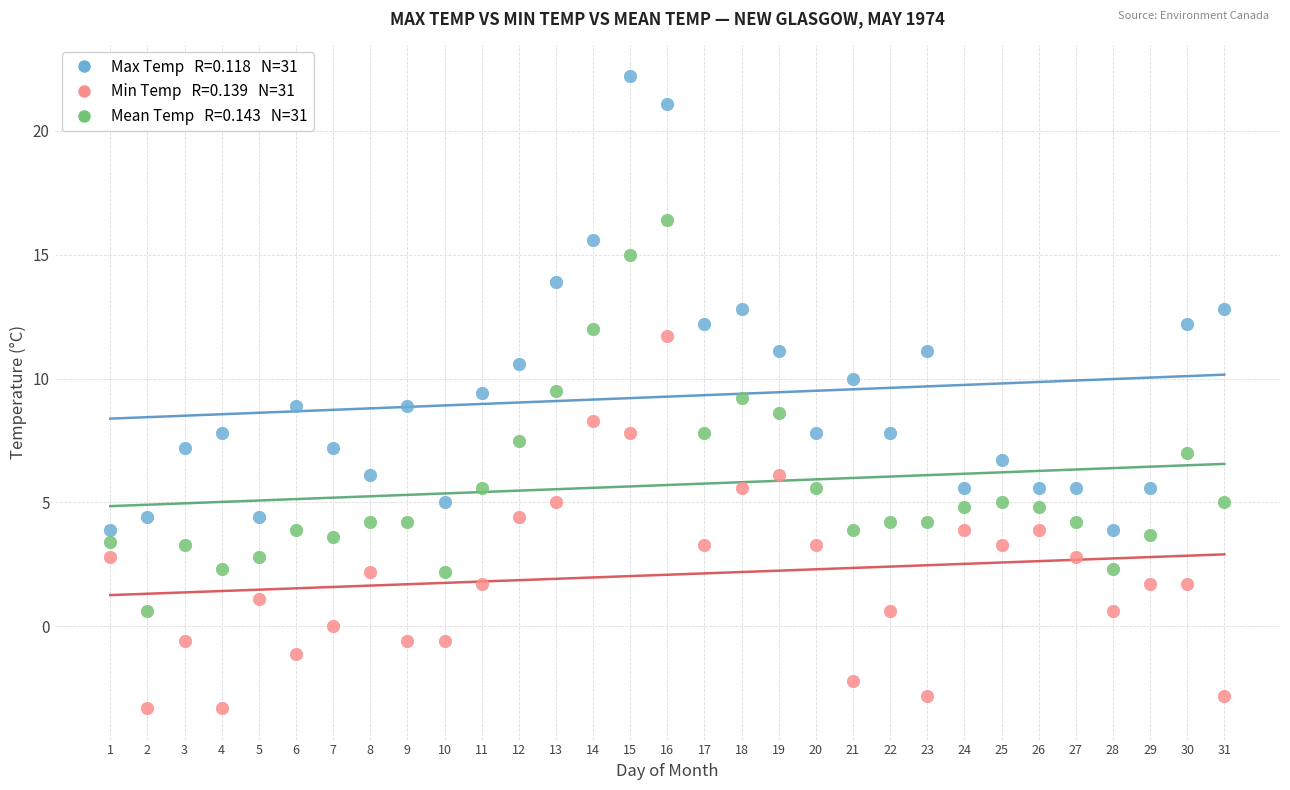

Across all data points, what is the range of Y values (max minus min)?

25.5